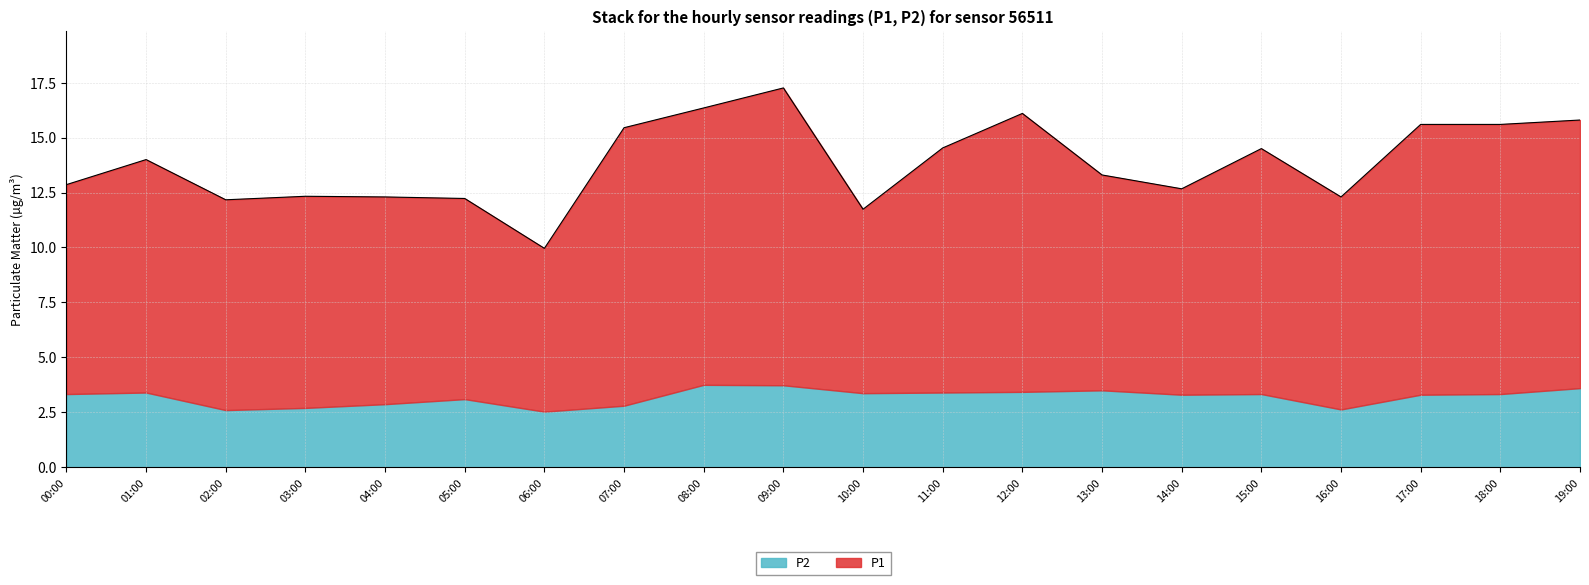

List the labels in order of value, smallest first.

06:00, 10:00, 02:00, 05:00, 04:00, 16:00, 03:00, 14:00, 00:00, 13:00, 01:00, 15:00, 11:00, 07:00, 18:00, 17:00, 19:00, 12:00, 08:00, 09:00